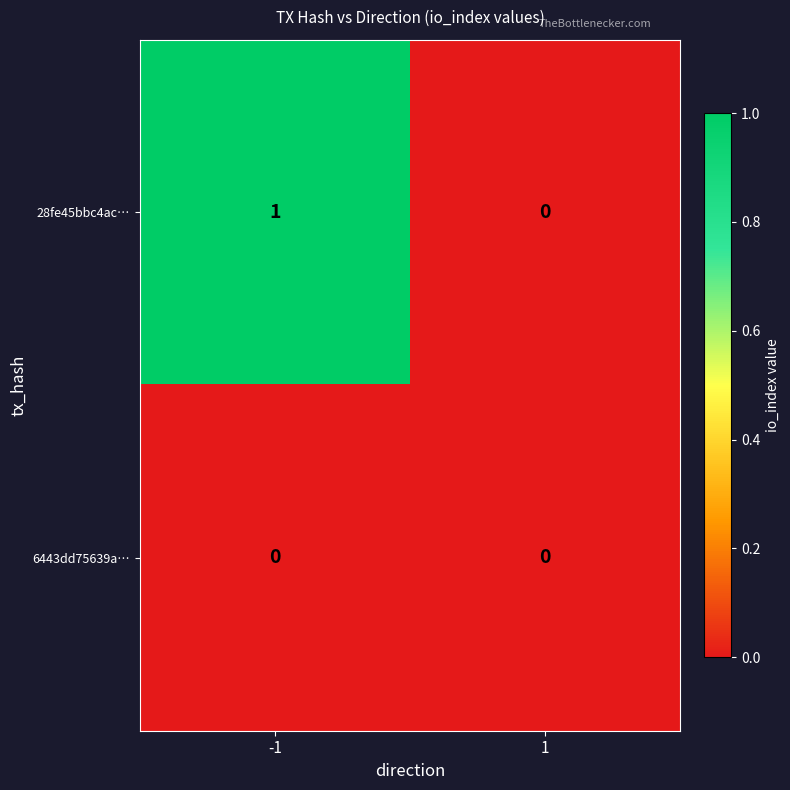

Rank the series by their maximum value, from highest to lowest.

28fe45bbc4ac…, 6443dd75639a…